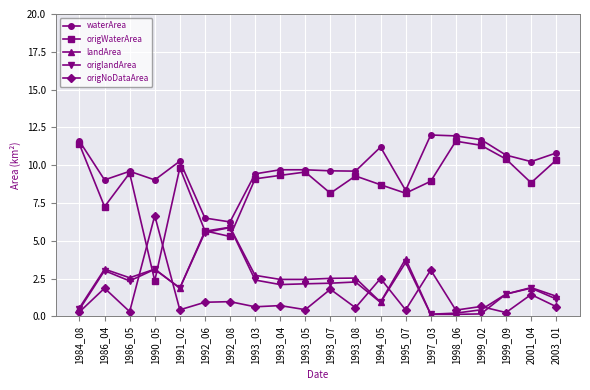

At 1993_03, list the series in order from largest to smallest.

waterArea, origWaterArea, landArea, origlandArea, origNoDataArea